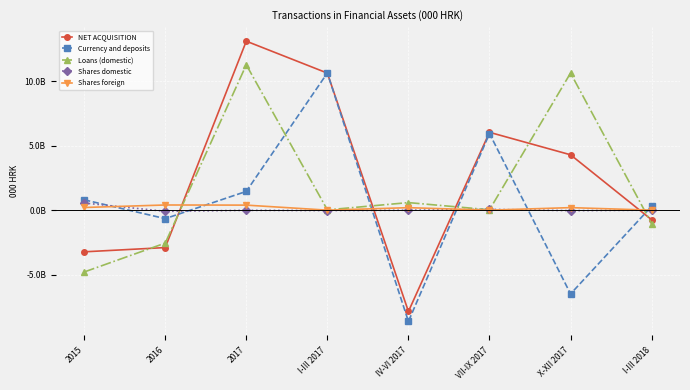

The value of Loans (domestic) at 2016 is -2552154000. True or false?

True